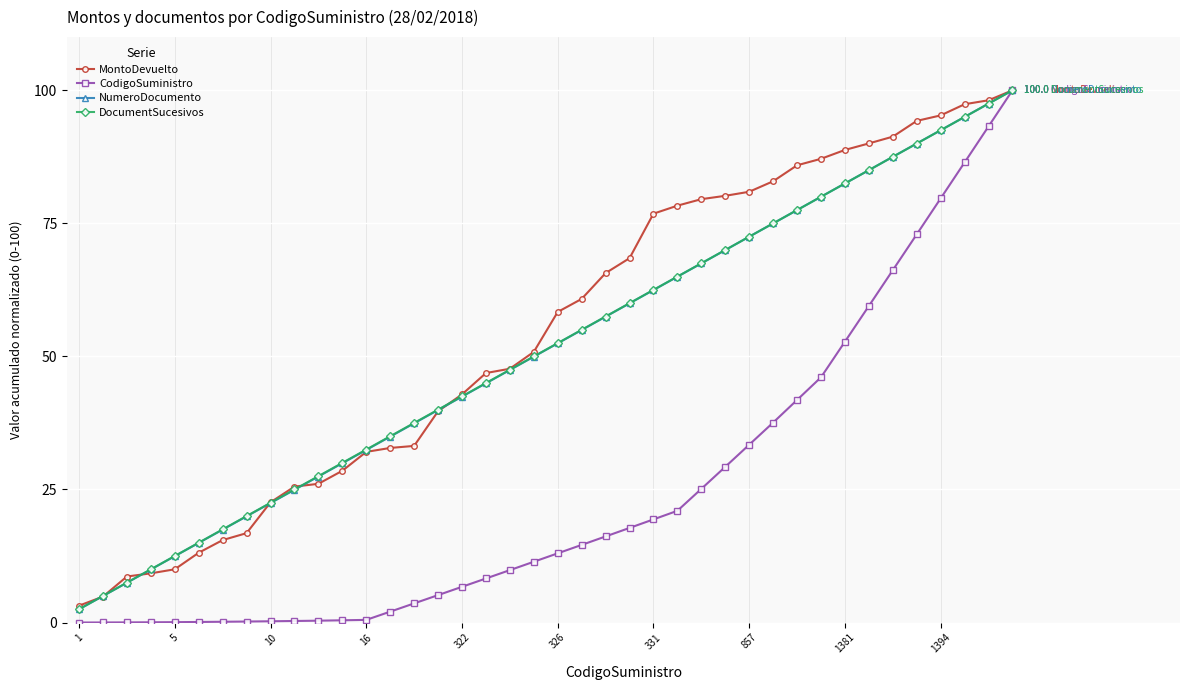

Which series has the widest spread of values?

CodigoSuministro